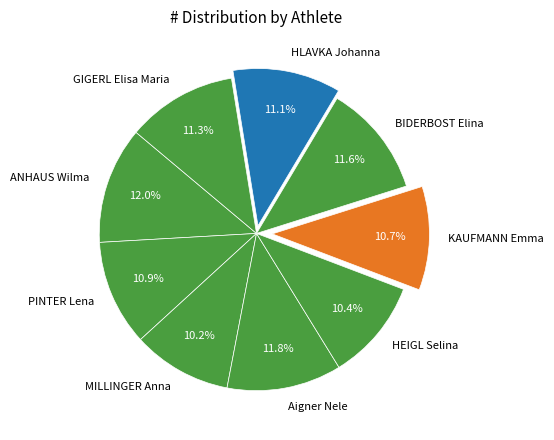

Is there any slice that represents more than half of the pie?

No